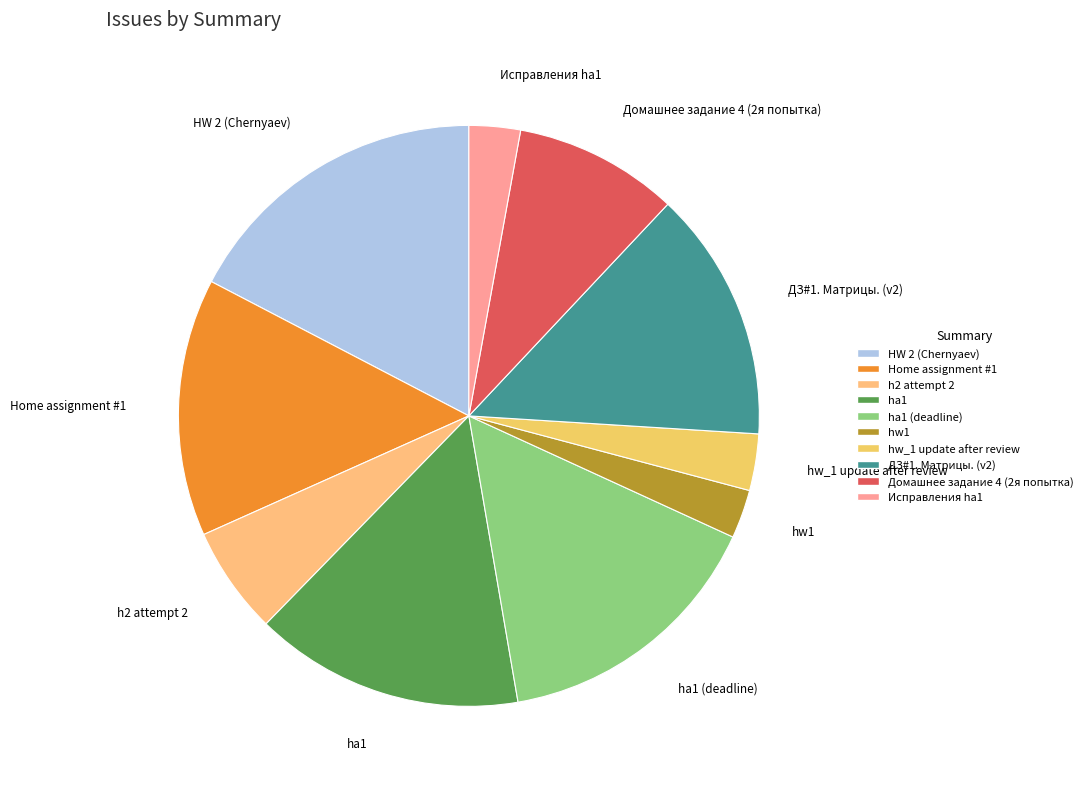

Count the number of slices in the pie.

10